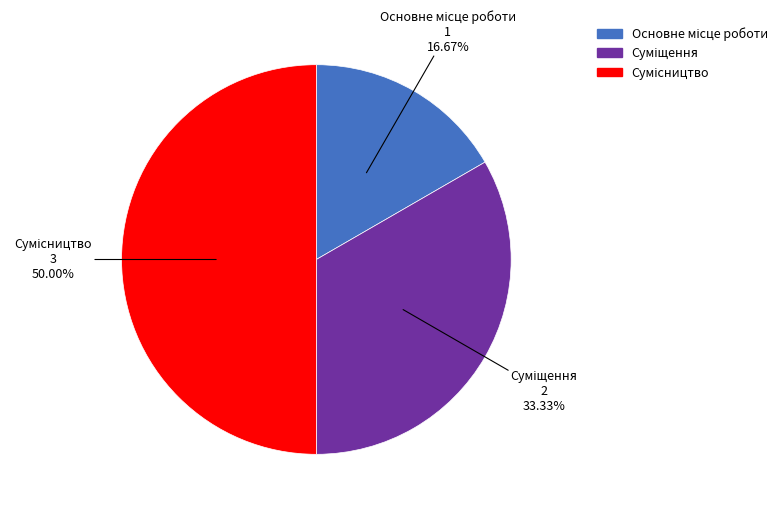

Is there any slice that represents more than half of the pie?

No